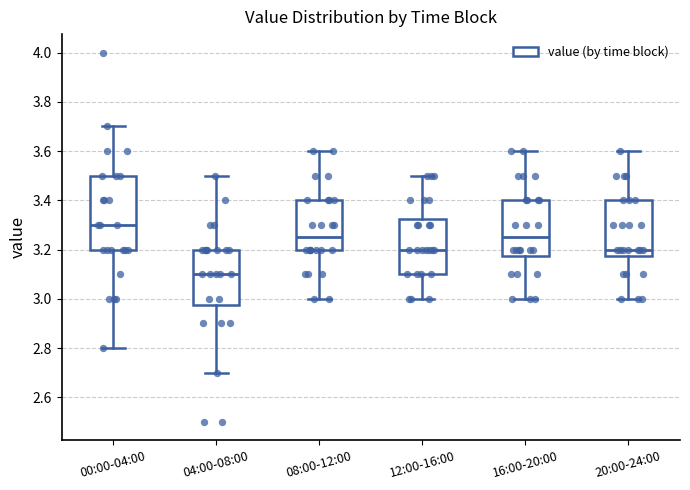

Which box is the tallest, from its lower edge to its upper edge?

00:00-04:00